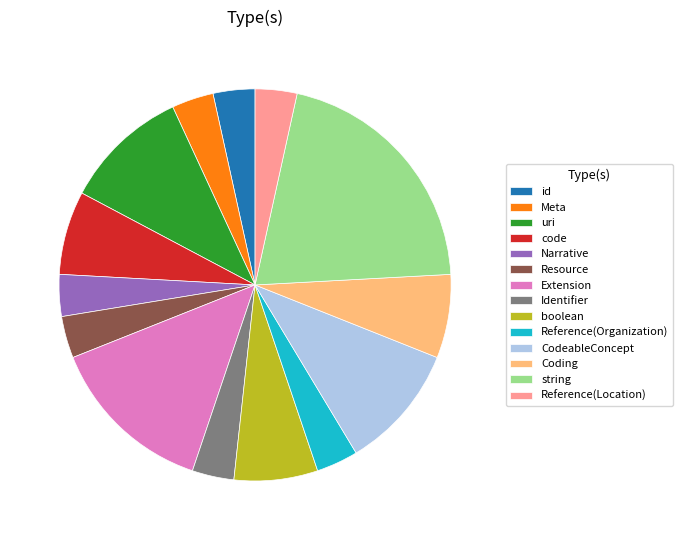

What is the largest slice in the pie chart?

string